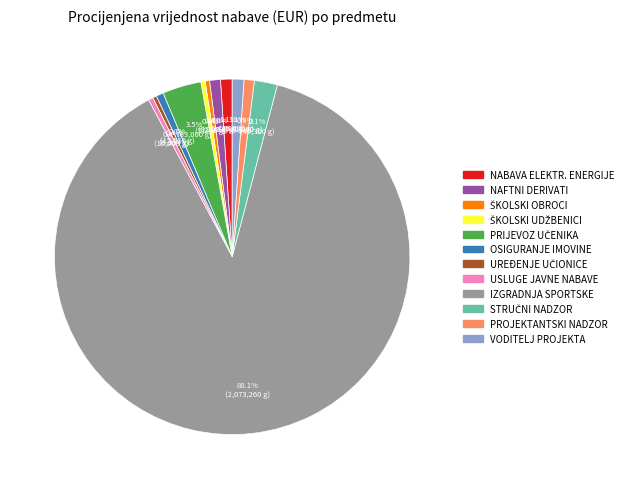

Does any single category account for the majority?

Yes